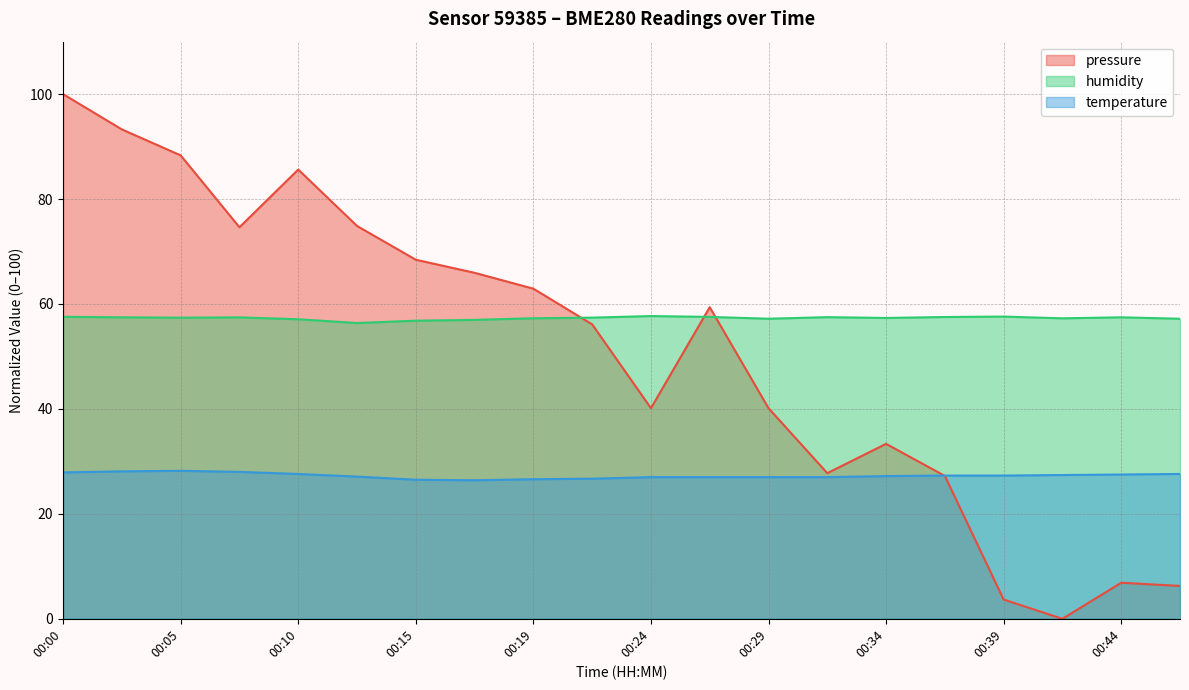

List the series in order of their overall mean, lowest first.

temperature, pressure, humidity